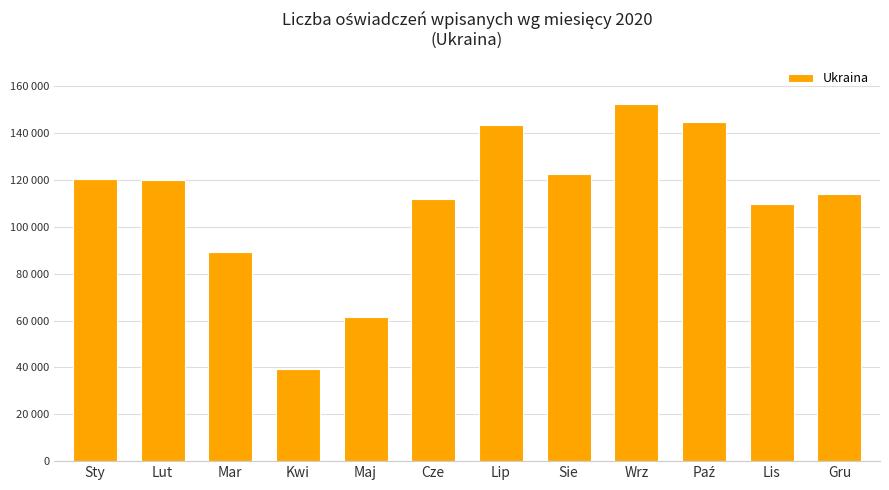

What is the label of the 12th bar from the right?

Sty